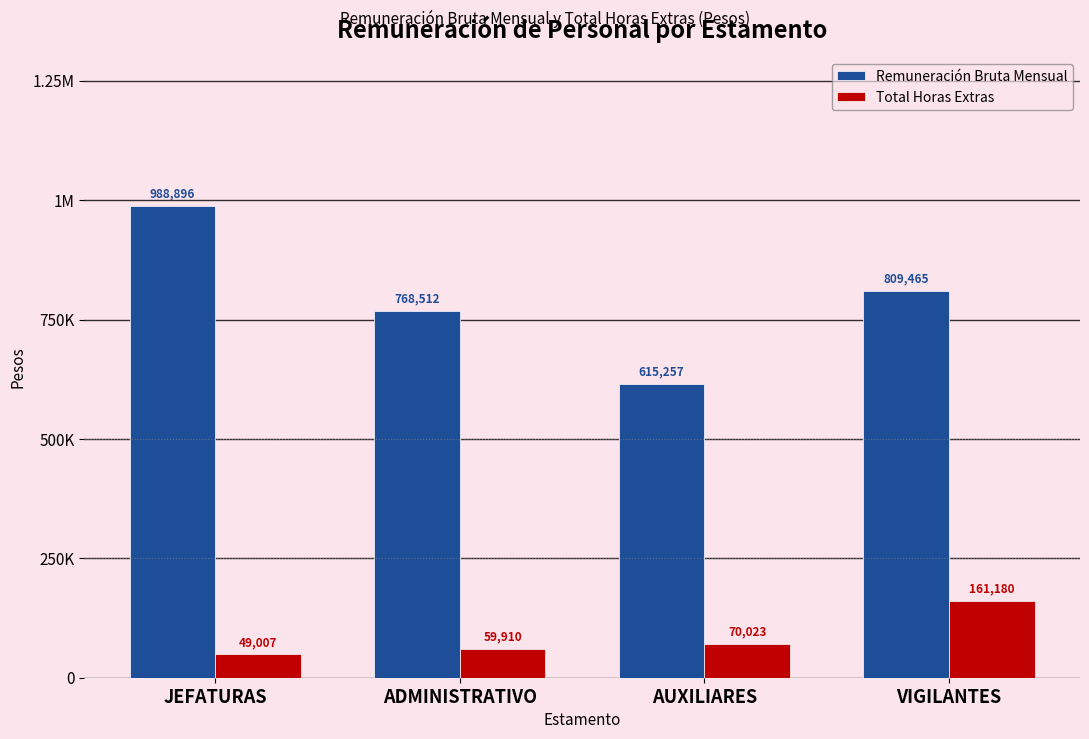

Which category has the highest value across all series?

JEFATURAS